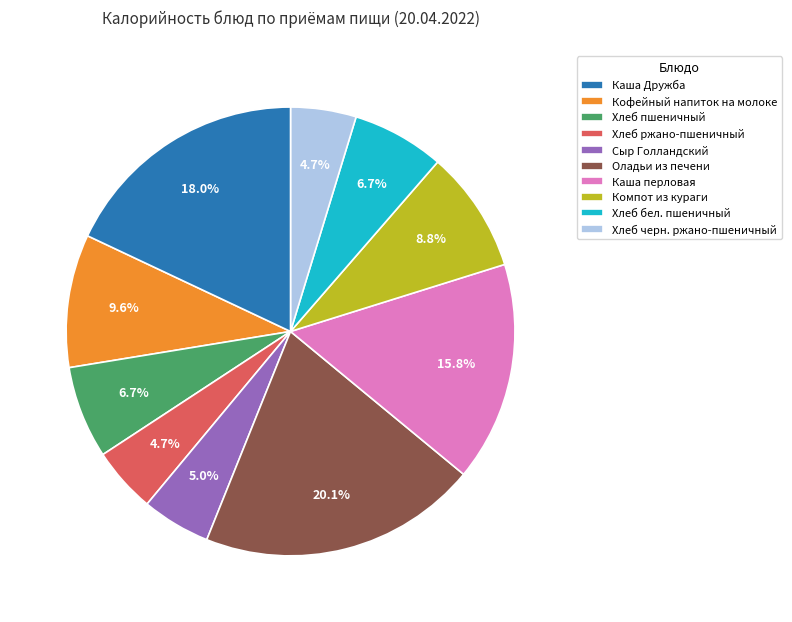

To the nearest percent, what is the combined percentage of Каша Дружба and Хлеб ржано-пшеничный?

23%